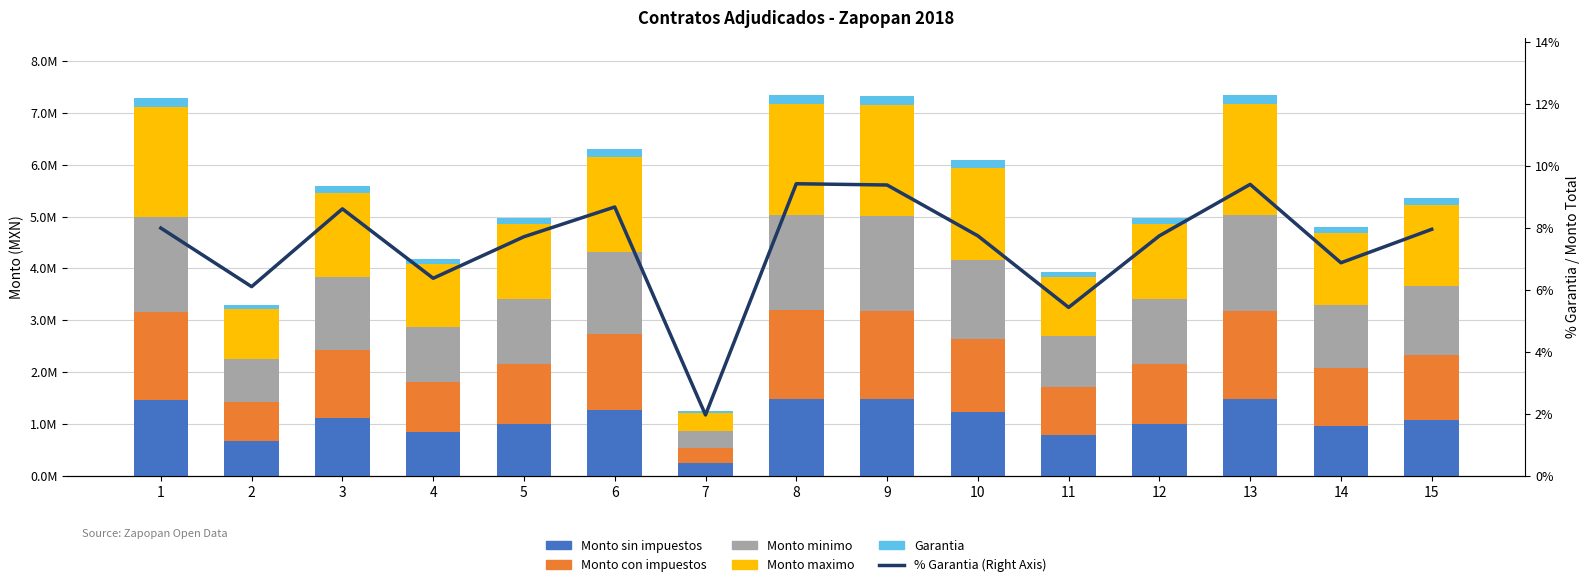

Which series has the largest total across all categories?

Monto maximo